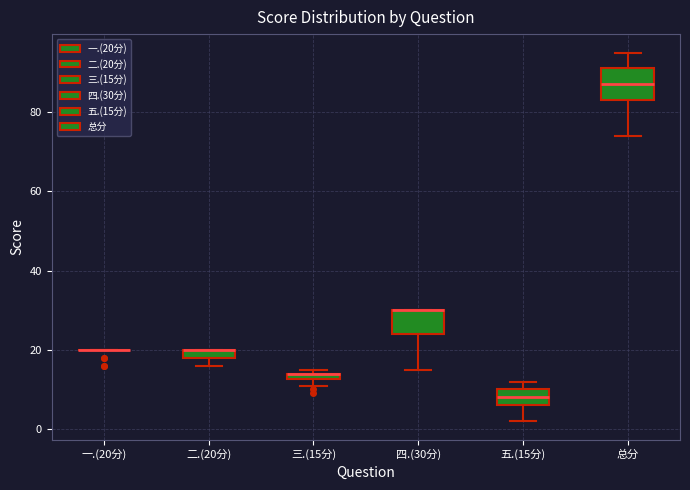

Which box is the tallest, from its lower edge to its upper edge?

总分